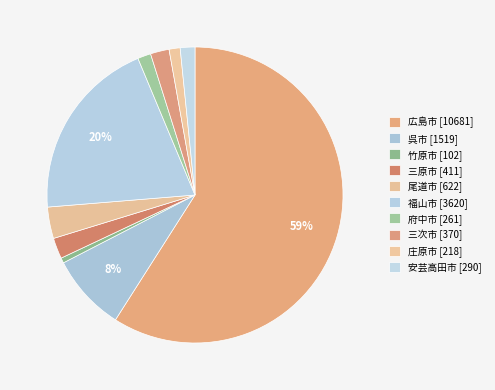

How many slices are in this pie chart?

10